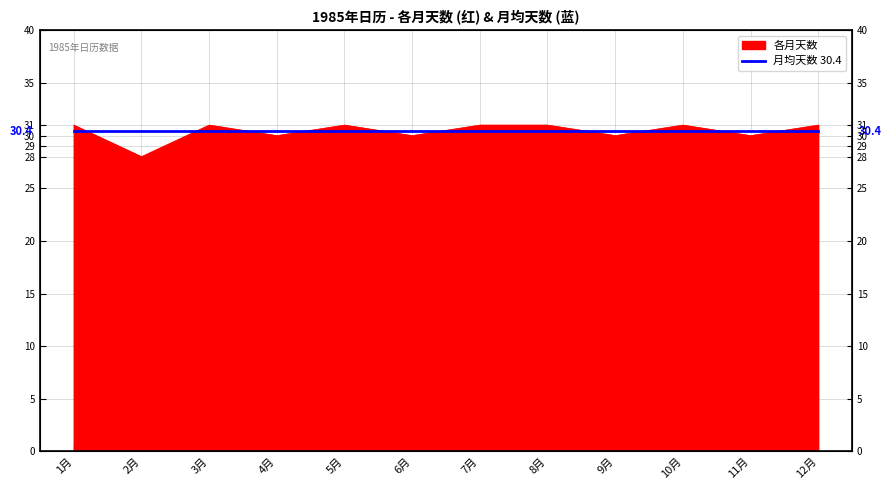

What position from the right is 5月?

8